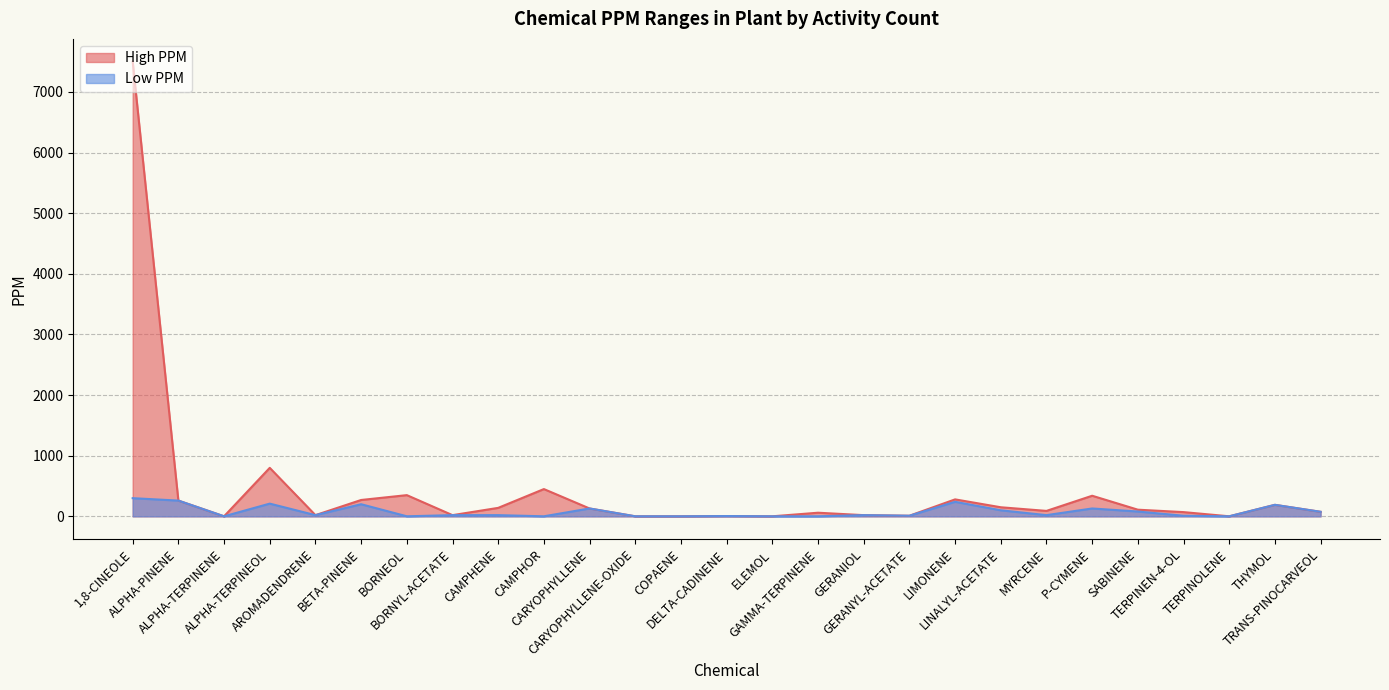

The value of Low PPM at LINALYL-ACETATE is 100. True or false?

True